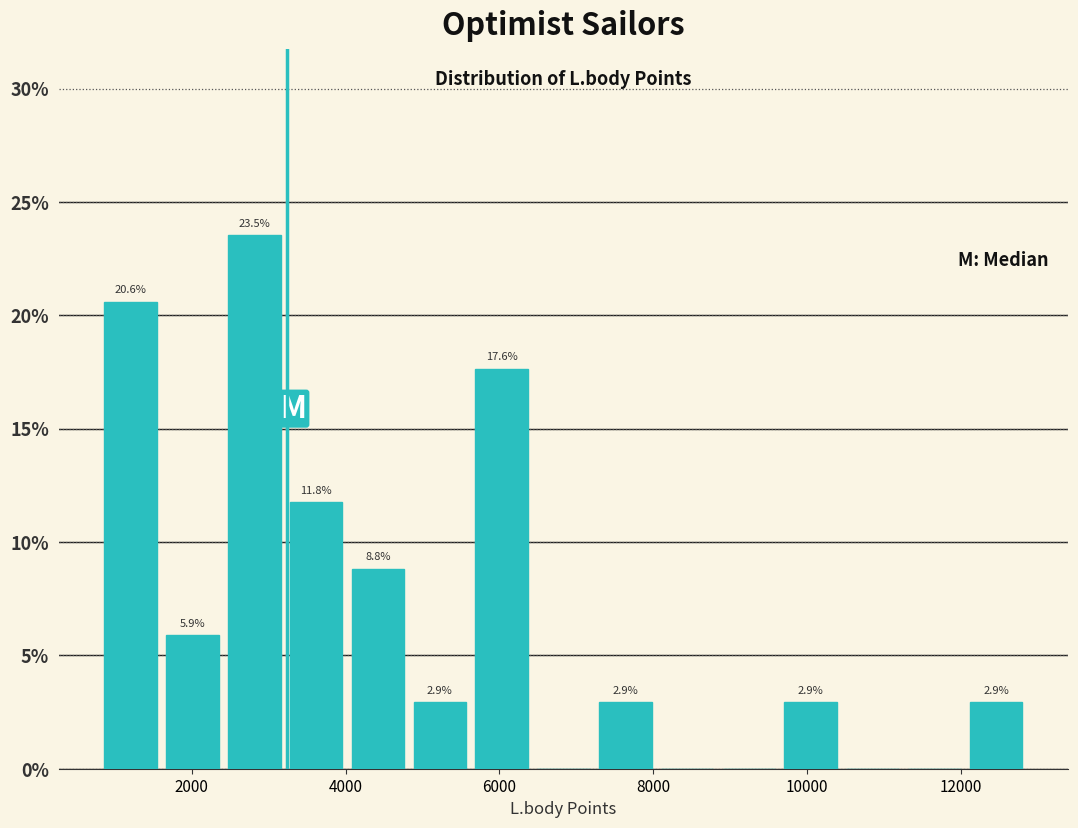

Which range on the x-axis has the tallest bar?

2400 to 3200